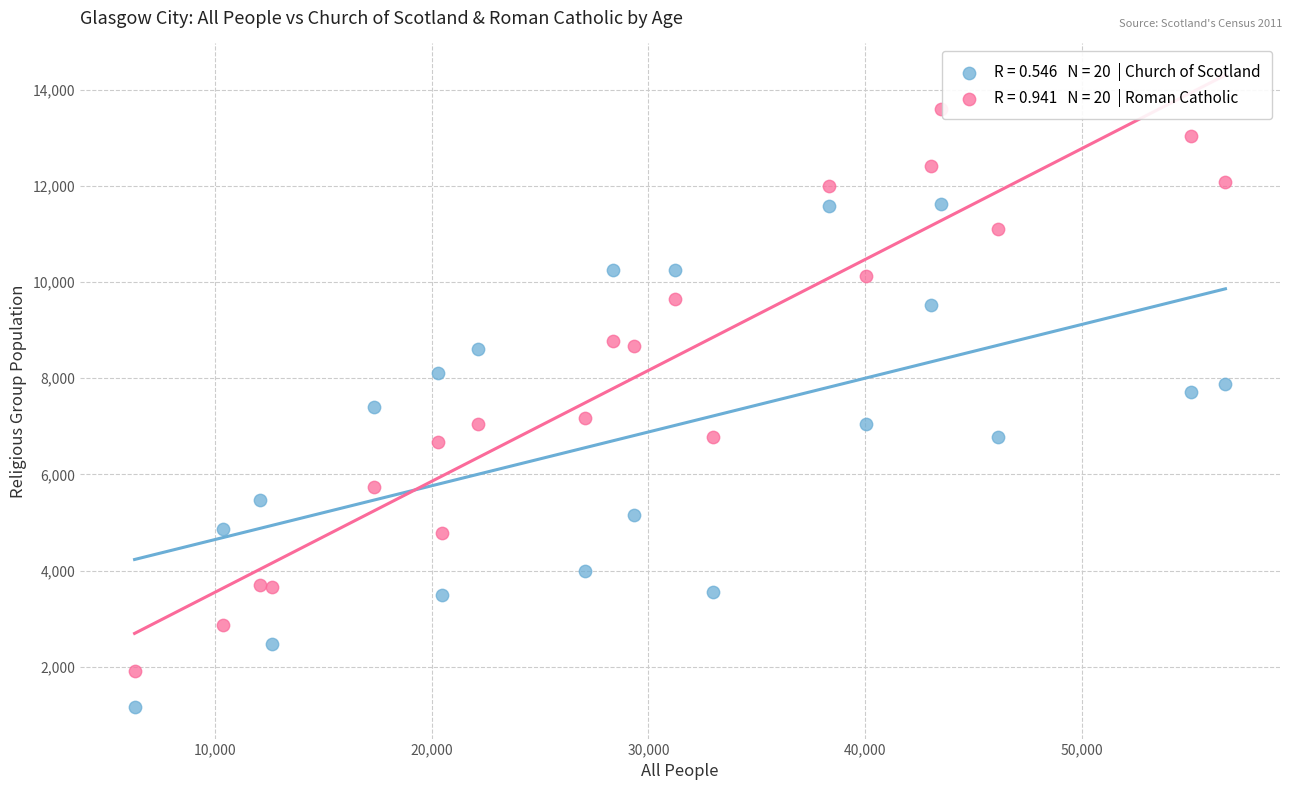

Across all data points, what is the range of X values (max minus min)?

50364